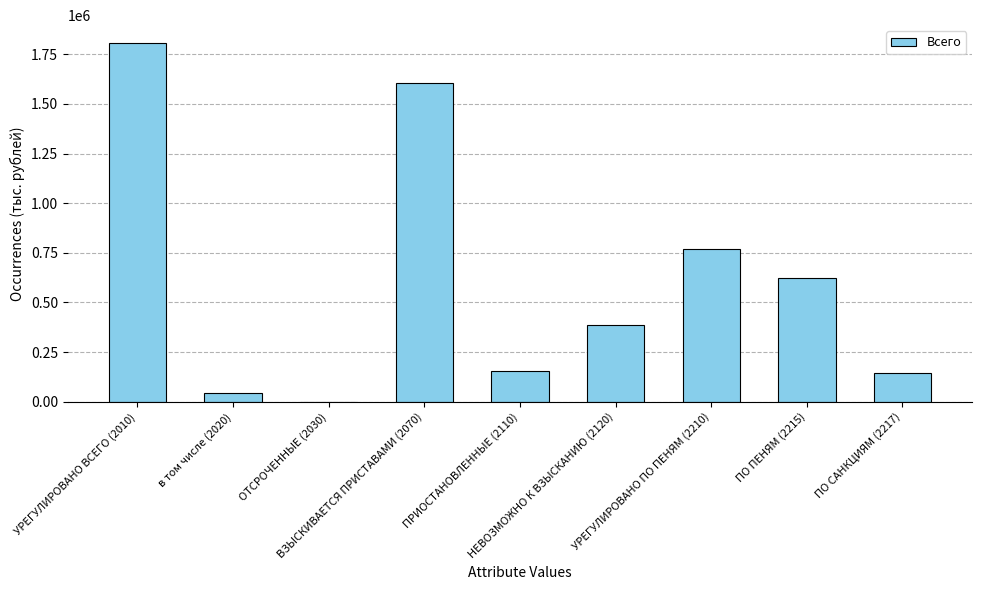

Between ВЗЫСКИВАЕТСЯ ПРИСТАВАМИ (2070) and УРЕГУЛИРОВАНО ПО ПЕНЯМ (2210), which is larger?

ВЗЫСКИВАЕТСЯ ПРИСТАВАМИ (2070)